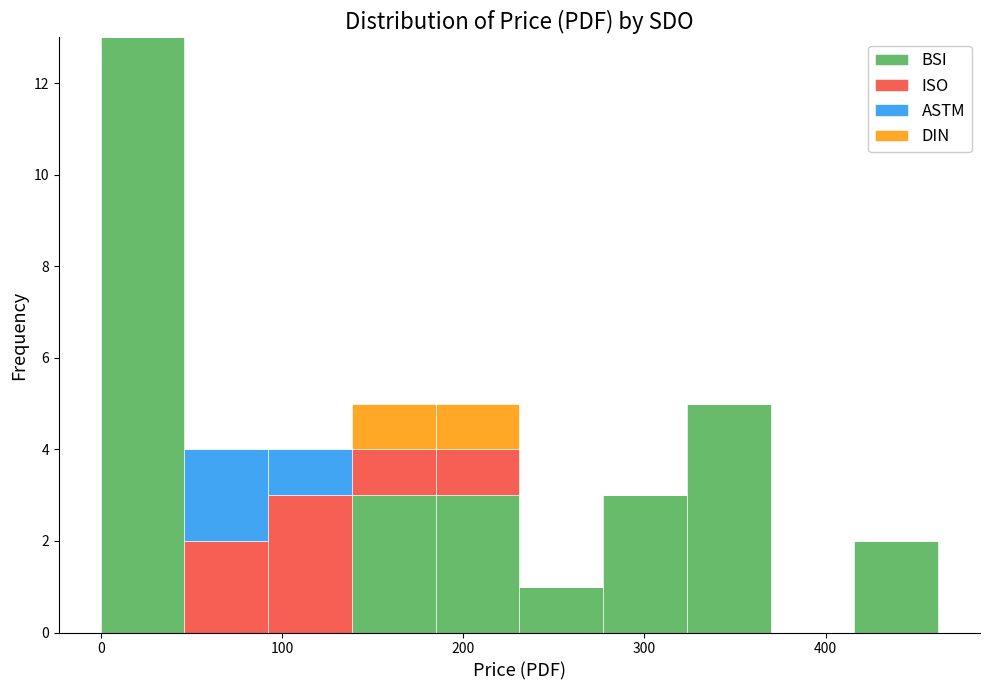

Reading left to right, transcribe this chart: for each stacked bar, give the range it covers on the x-axis and its total height. Neither the bar edges nor the heights are printed on the chart, so give them approximately, as read against the axes.

0 to 50: 13
50 to 90: 4
90 to 140: 4
140 to 180: 5
180 to 230: 5
230 to 280: 1
280 to 320: 3
320 to 370: 5
370 to 420: 0
420 to 460: 2